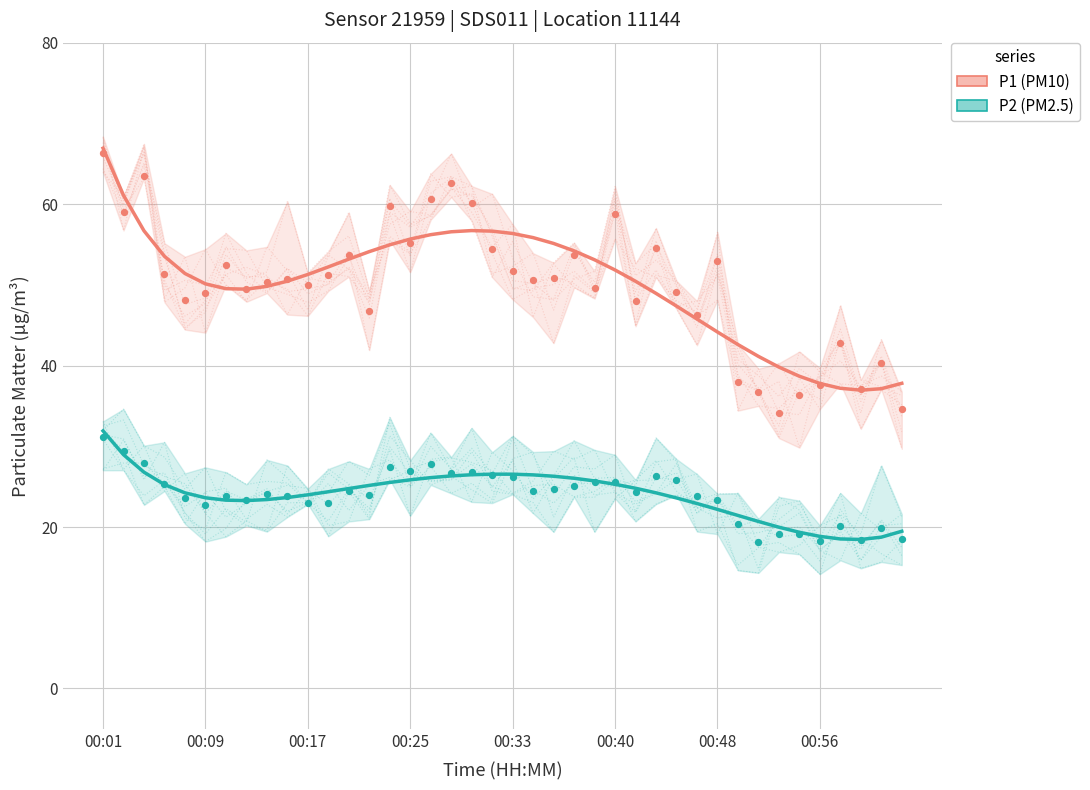

At which category is the sum across all series the highest?

00:01